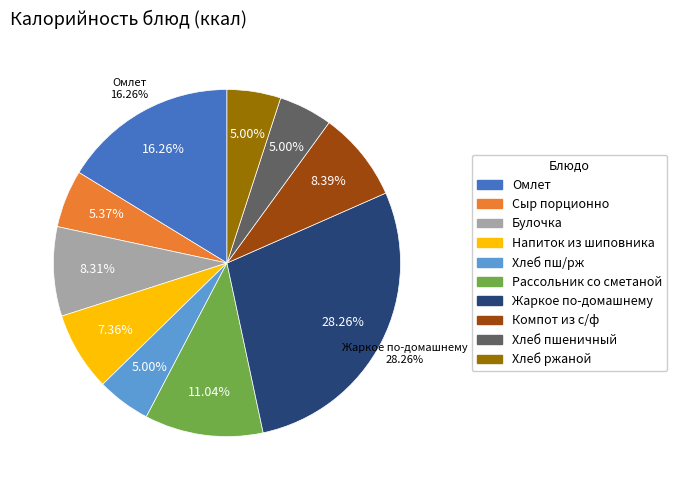

Is it true that Булочка is 1% of the pie?

False